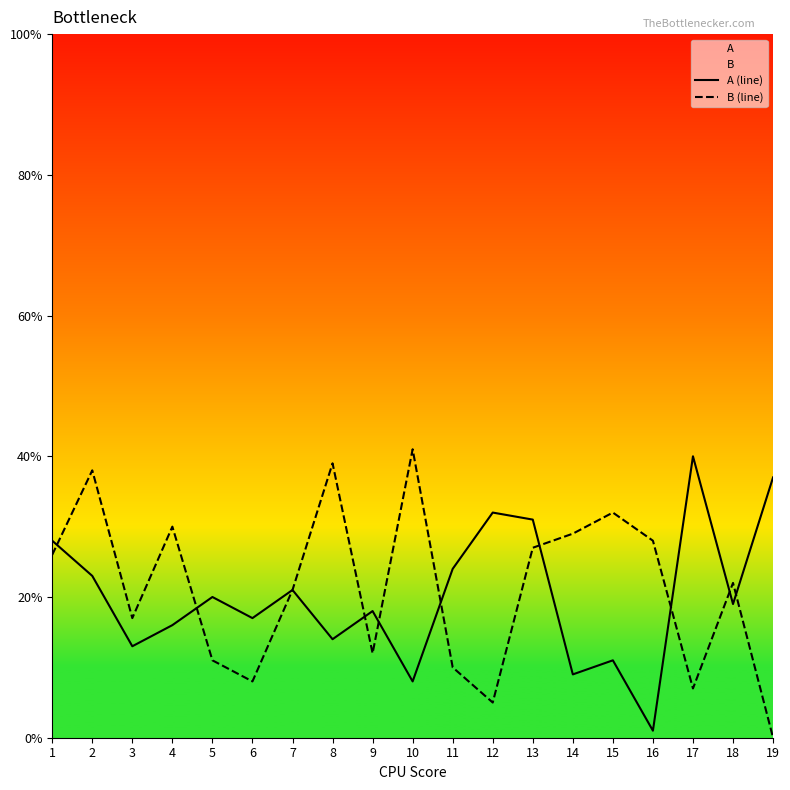

What is the total value across all series at 1?

54